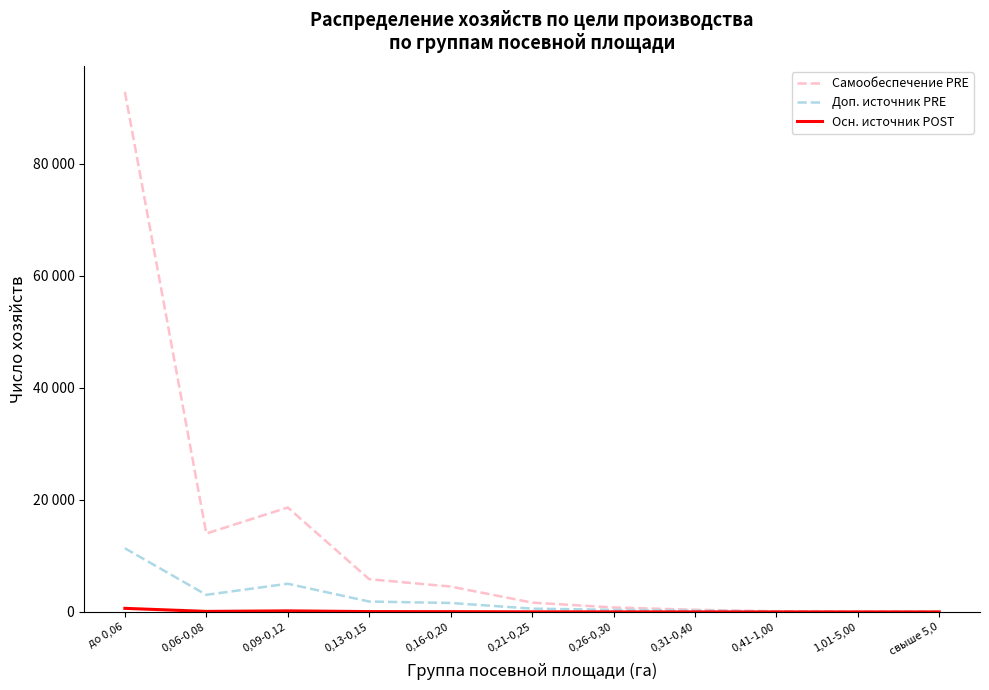

How many data points in Осн. источник POST are less than 20?

5